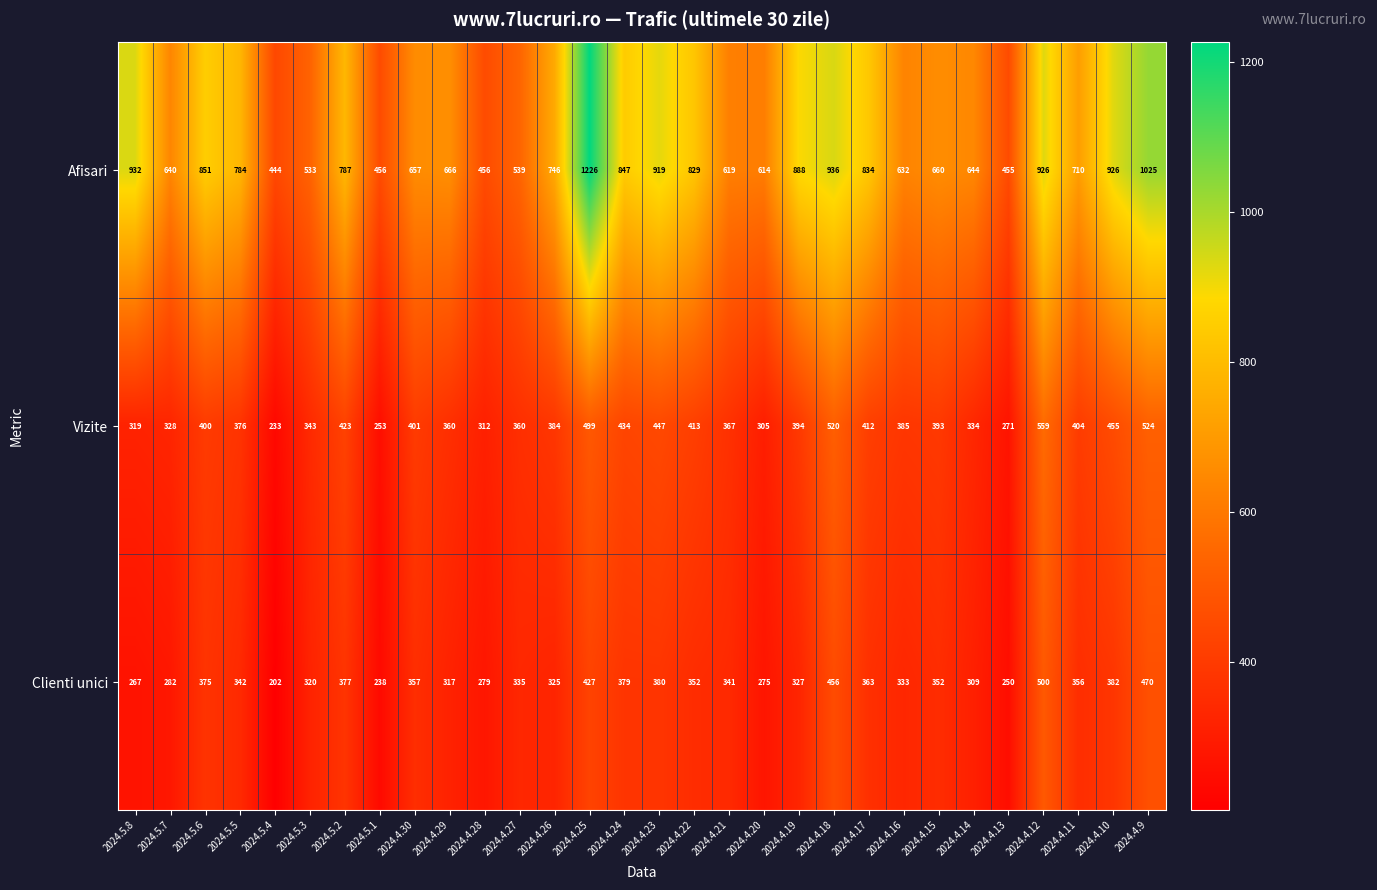

What is the difference between the highest and lowest values at 2024.4.22?

477